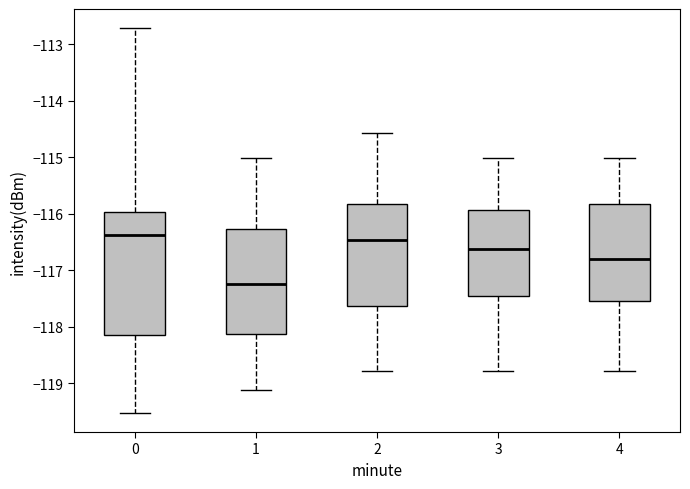

Reading left to right, transcribe this box plot: for each box, give where its median line is, the range the box spans, and where its two whiskers end, as read against the y-axis. The values are not printed on the chart, so give them approximately, as read against the axis.

0: median -116.4, box -118.1 to -116.0, whiskers -119.5 to -112.7
1: median -117.2, box -118.1 to -116.3, whiskers -119.1 to -115.0
2: median -116.5, box -117.6 to -115.8, whiskers -118.8 to -114.6
3: median -116.6, box -117.5 to -115.9, whiskers -118.8 to -115.0
4: median -116.8, box -117.5 to -115.8, whiskers -118.8 to -115.0